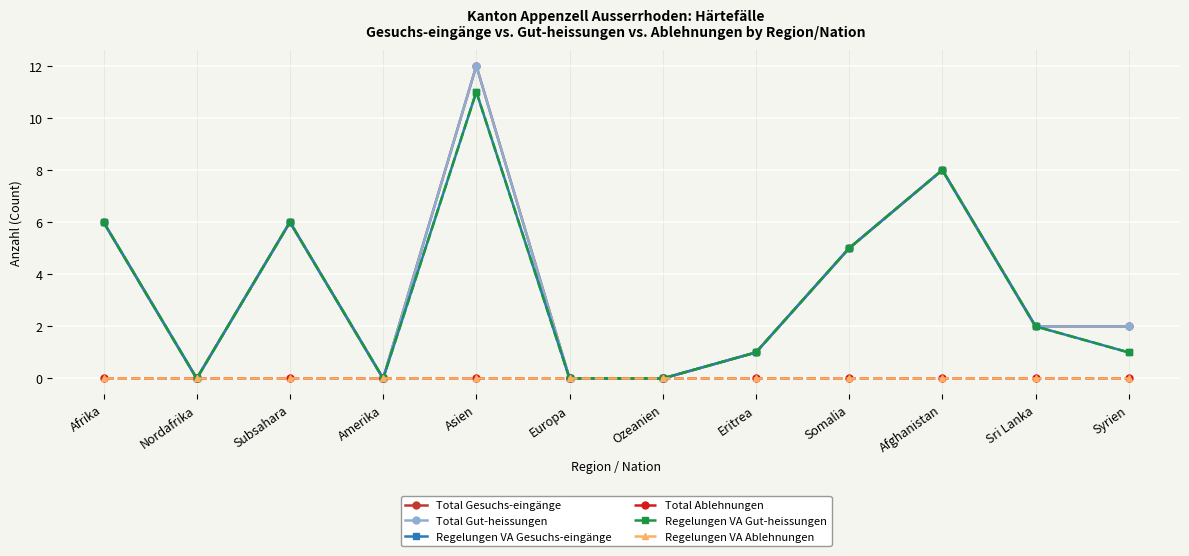

Reading left to right, transcribe all the data shown in this chart.

Total Gesuchs-eingänge: 6	0	6	0	12	0	0	1	5	8	2	2
Total Gut-heissungen: 6	0	6	0	12	0	0	1	5	8	2	2
Regelungen VA Gesuchs-eingänge: 6	0	6	0	11	0	0	1	5	8	2	1
Total Ablehnungen: 0	0	0	0	0	0	0	0	0	0	0	0
Regelungen VA Gut-heissungen: 6	0	6	0	11	0	0	1	5	8	2	1
Regelungen VA Ablehnungen: 0	0	0	0	0	0	0	0	0	0	0	0